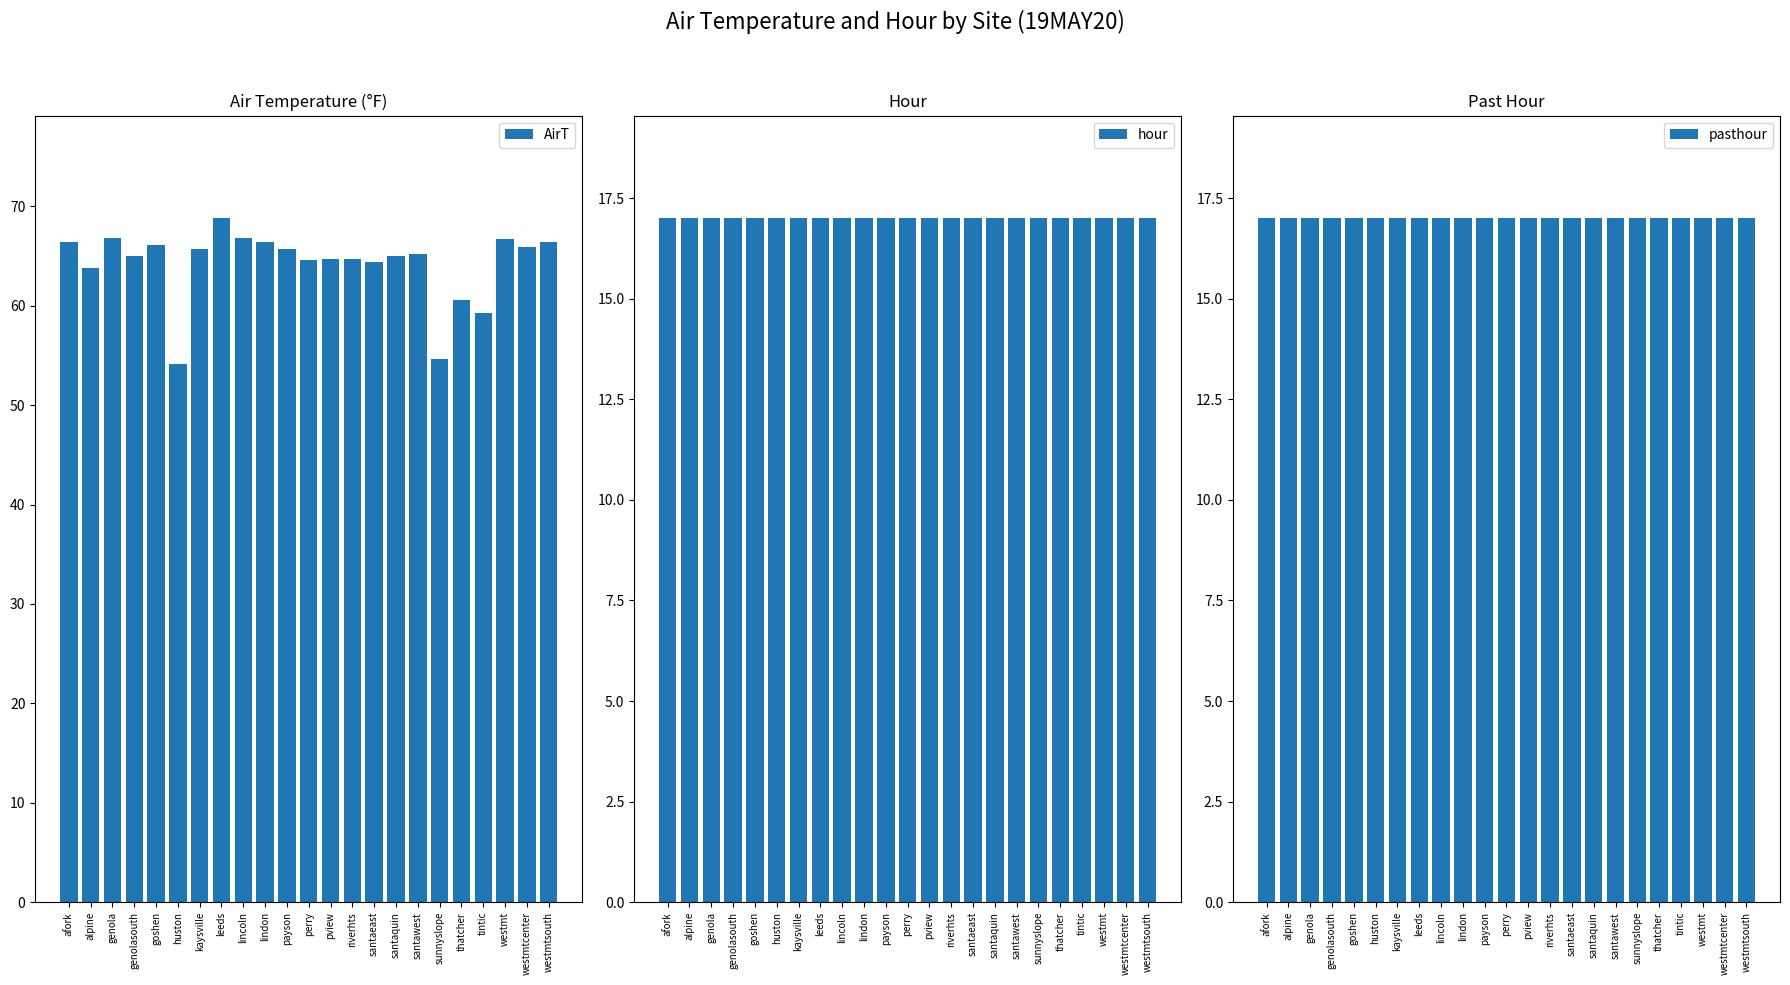

The hour series shows 24.3 at pview. True or false?

False